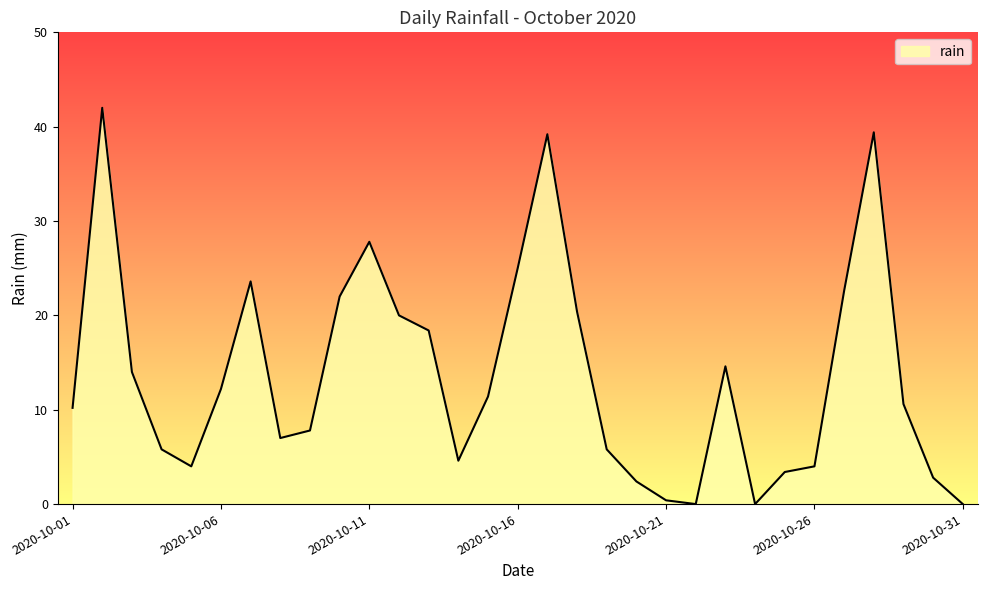

What is the difference between the maximum and minimum values?

42.0